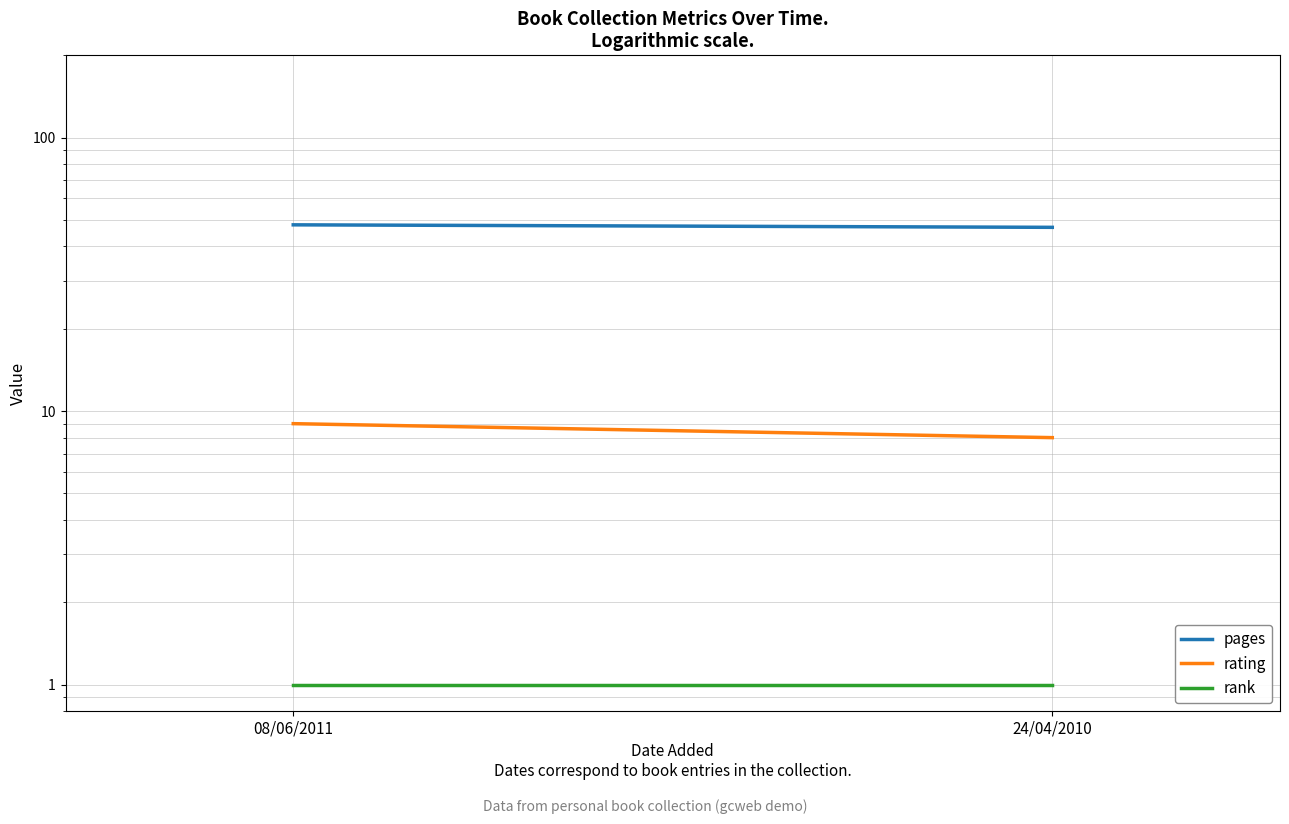

True or false: rank has a value of 1 at 08/06/2011.

True